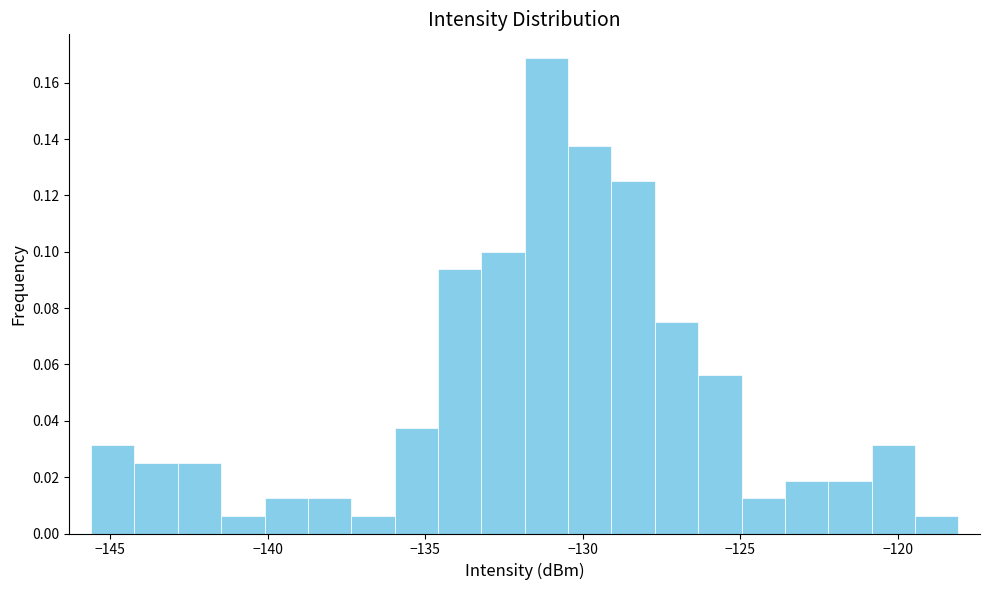

Read against the x-axis, roughly where is the centre of the tallest bar?

-131.0